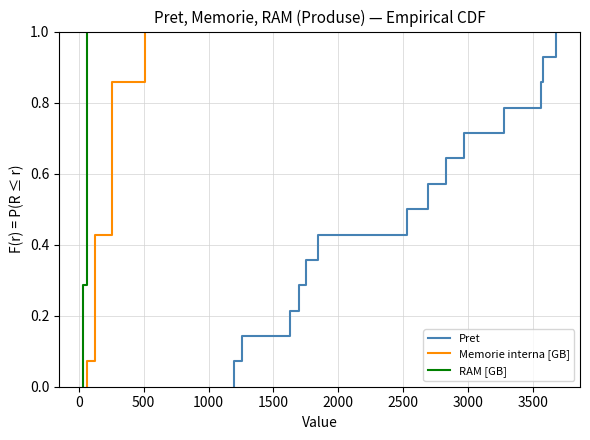

True or false: RAM [GB] and Pret intersect in this chart.

False